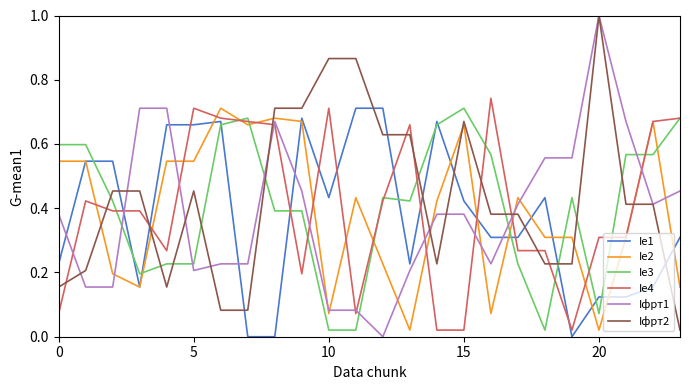

After their last crossing, which series has the higher values: Ie3 or Ie1?

Ie3